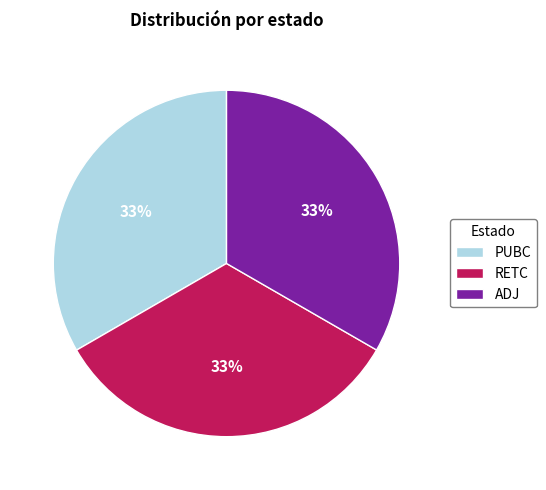

Do RETC and ADJ together represent more than half of the pie?

Yes